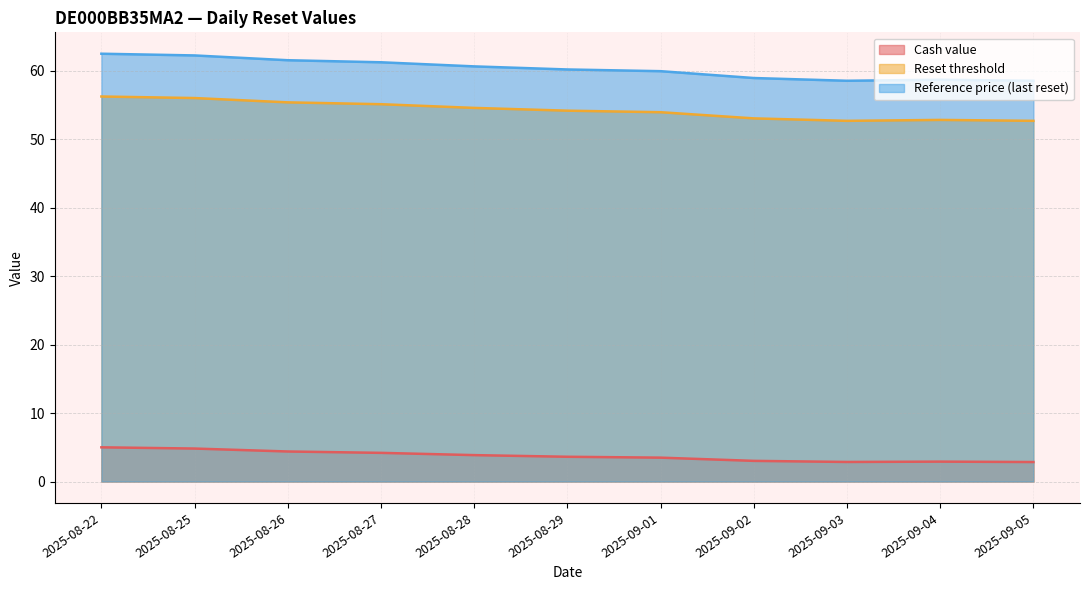

What is the difference between the highest and lowest values at 2025-09-01?

56.5